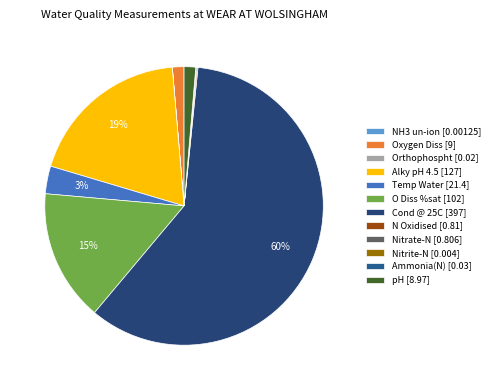

Does Cond @ 25C account for over 50% of the chart?

Yes